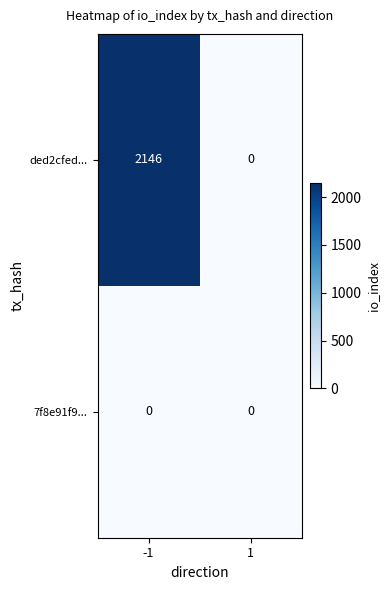

What is the maximum value for ded2cfed...?

2146